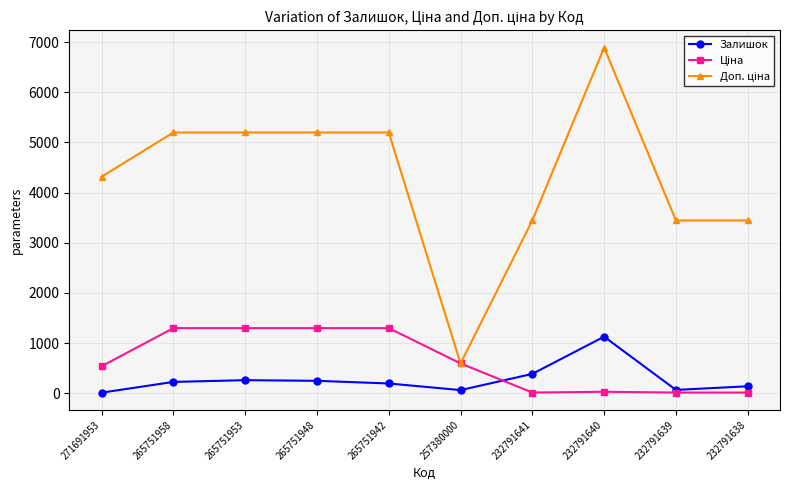

How many series are shown in this chart?

3